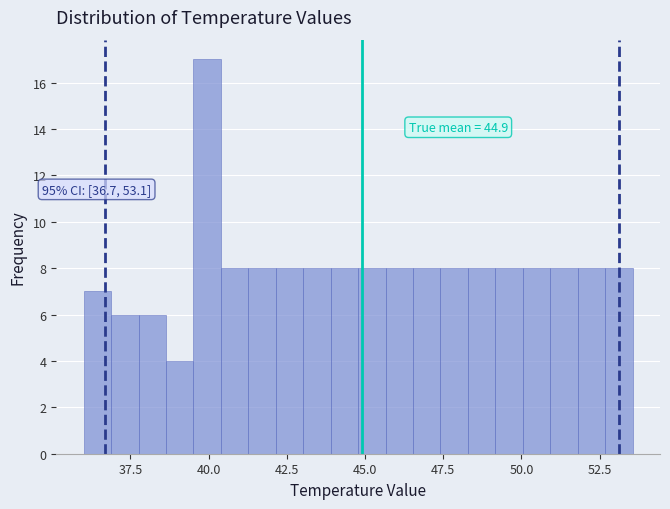

Around what value on the x-axis is the tallest bar? Give the approximate position of its centre, as read against the axis.

40.0